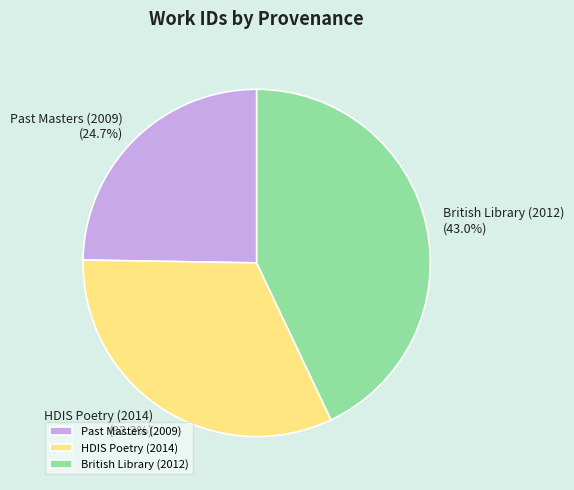

Between Past Masters (2009) and British Library (2012), which is larger?

British Library (2012)